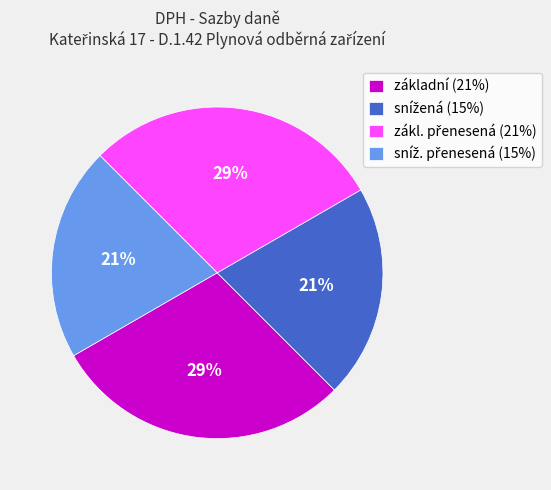

True or false: základní (21%) accounts for 15% of the total.

False